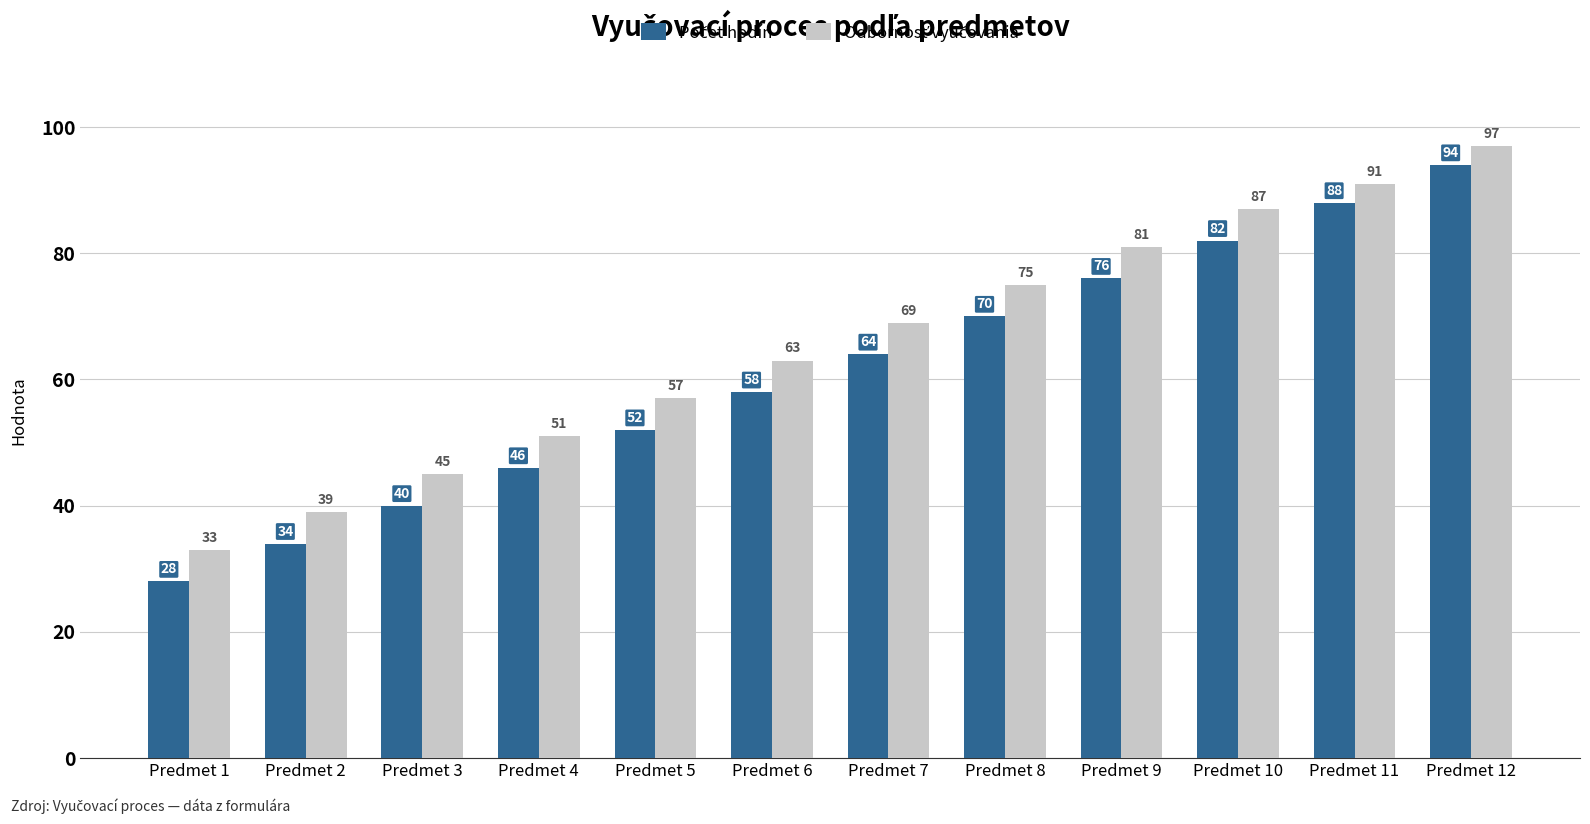

What is the difference between the highest and lowest values at Predmet 3?

5